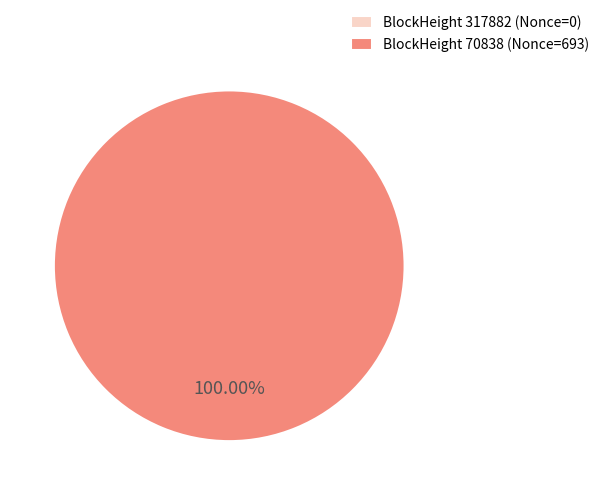

Is there a majority slice in this chart?

Yes